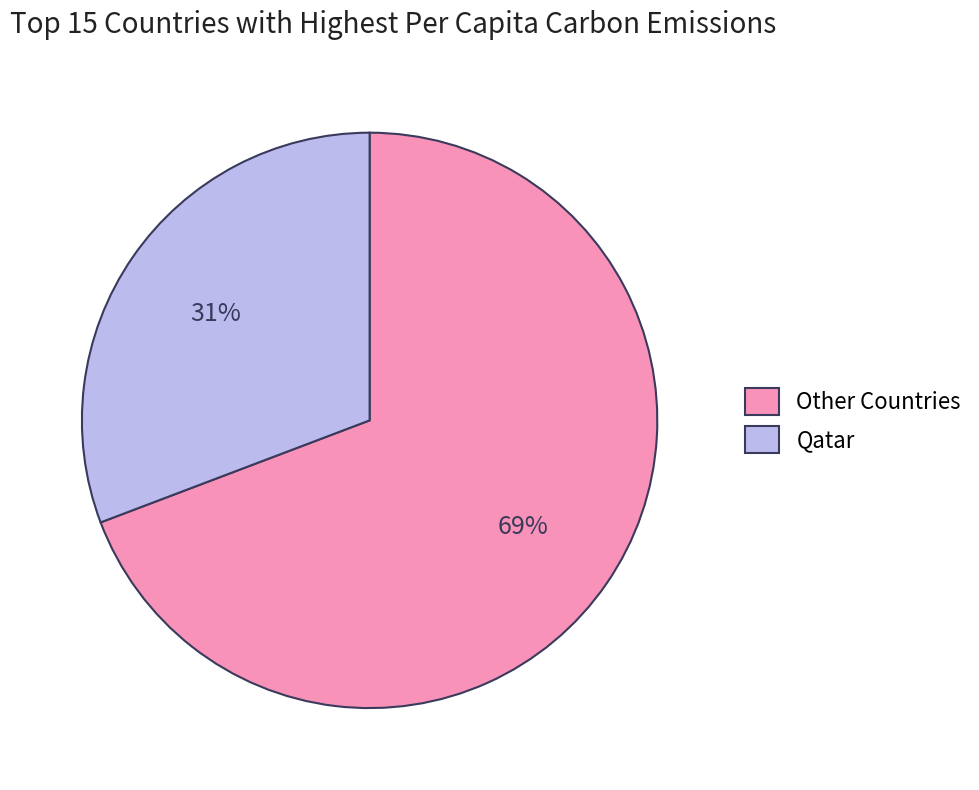

Which category has the smallest portion of the pie?

Qatar